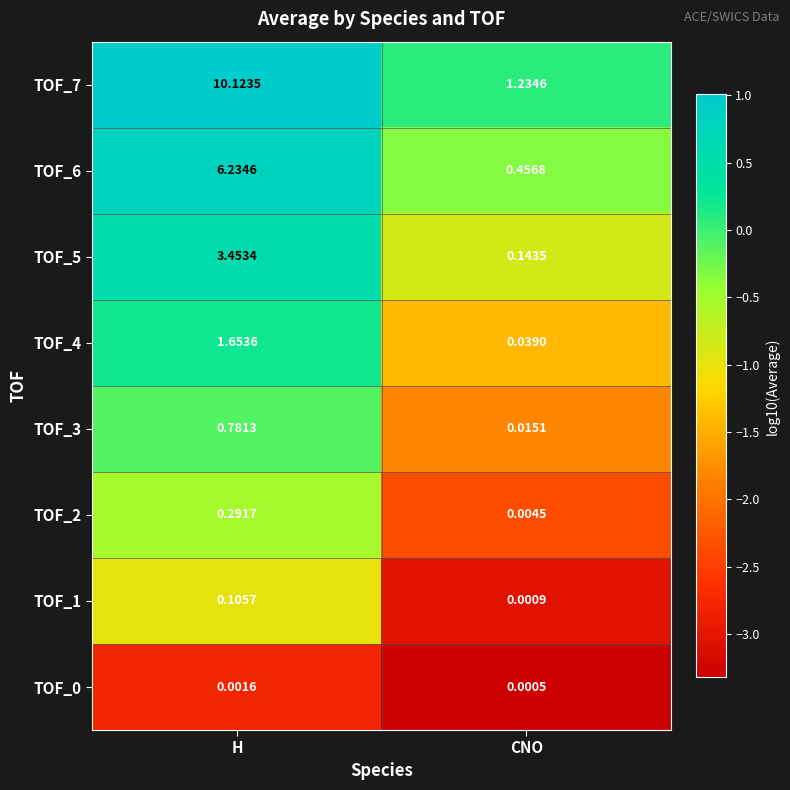

Which label corresponds to the smallest value in the chart?

CNO